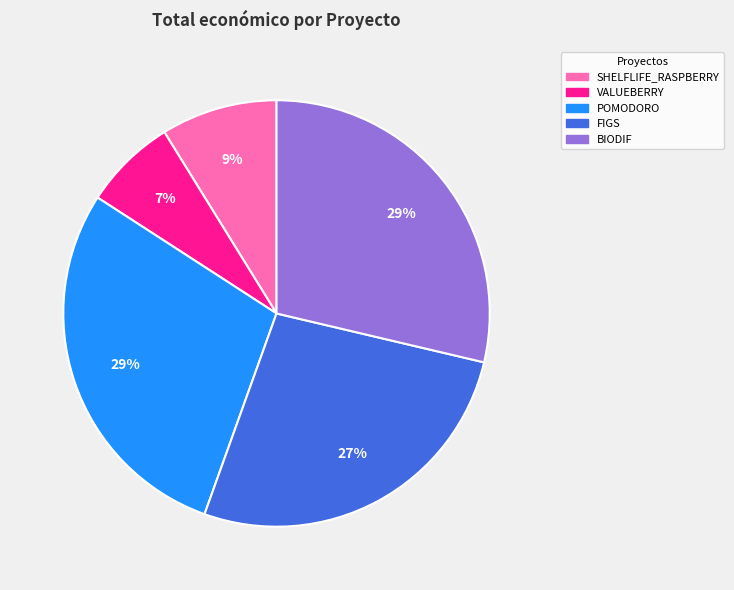

What percentage is the FIGS slice, to the nearest percent?

27%